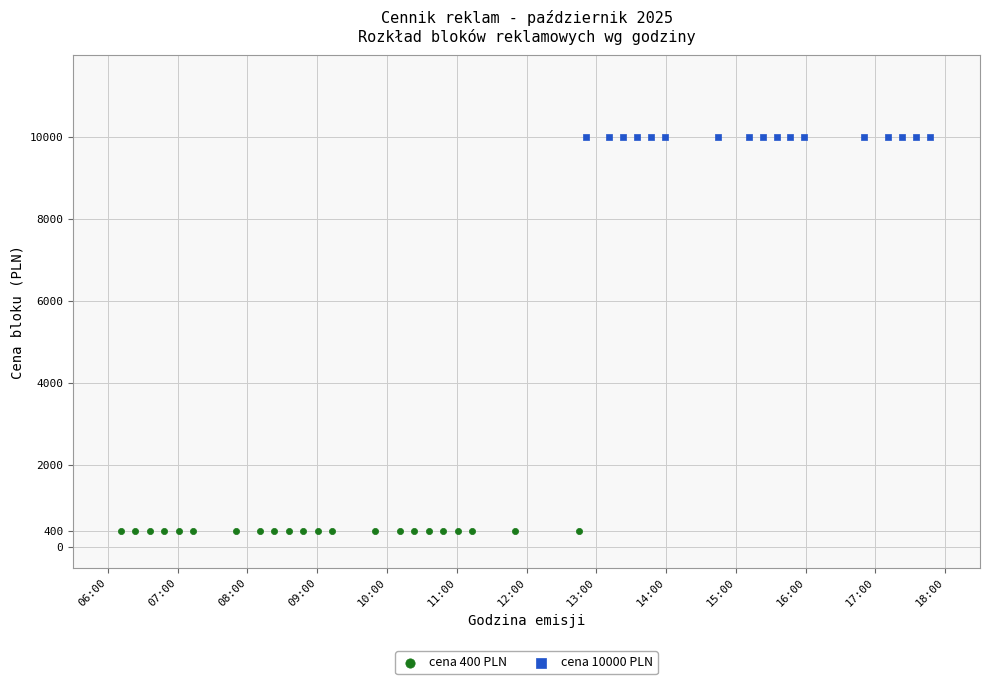

What are all the series names shown in the legend?

cena 400 PLN, cena 10000 PLN